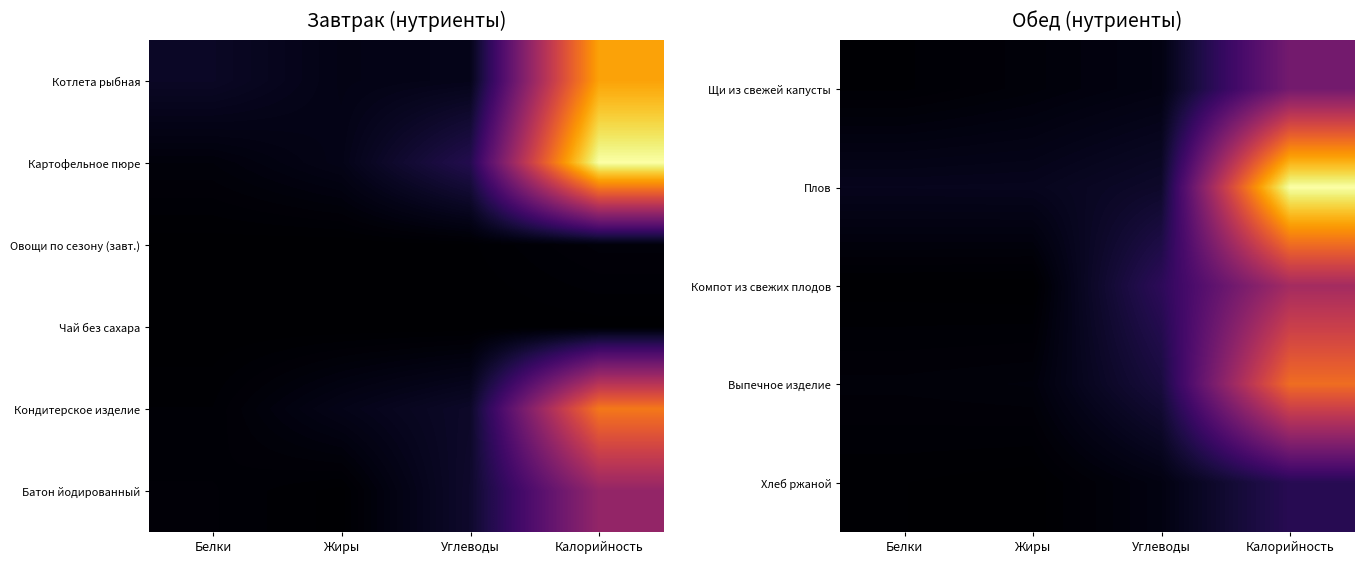

What is the difference between the highest and lowest values at Белки?

16.1